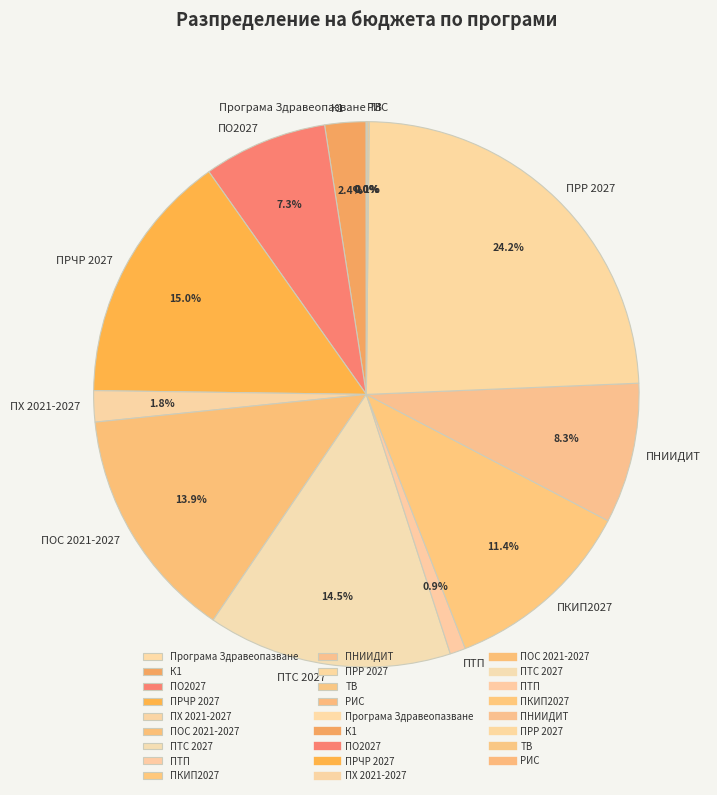

Which has a higher value, ПРР 2027 or ПОС 2021-2027?

ПРР 2027